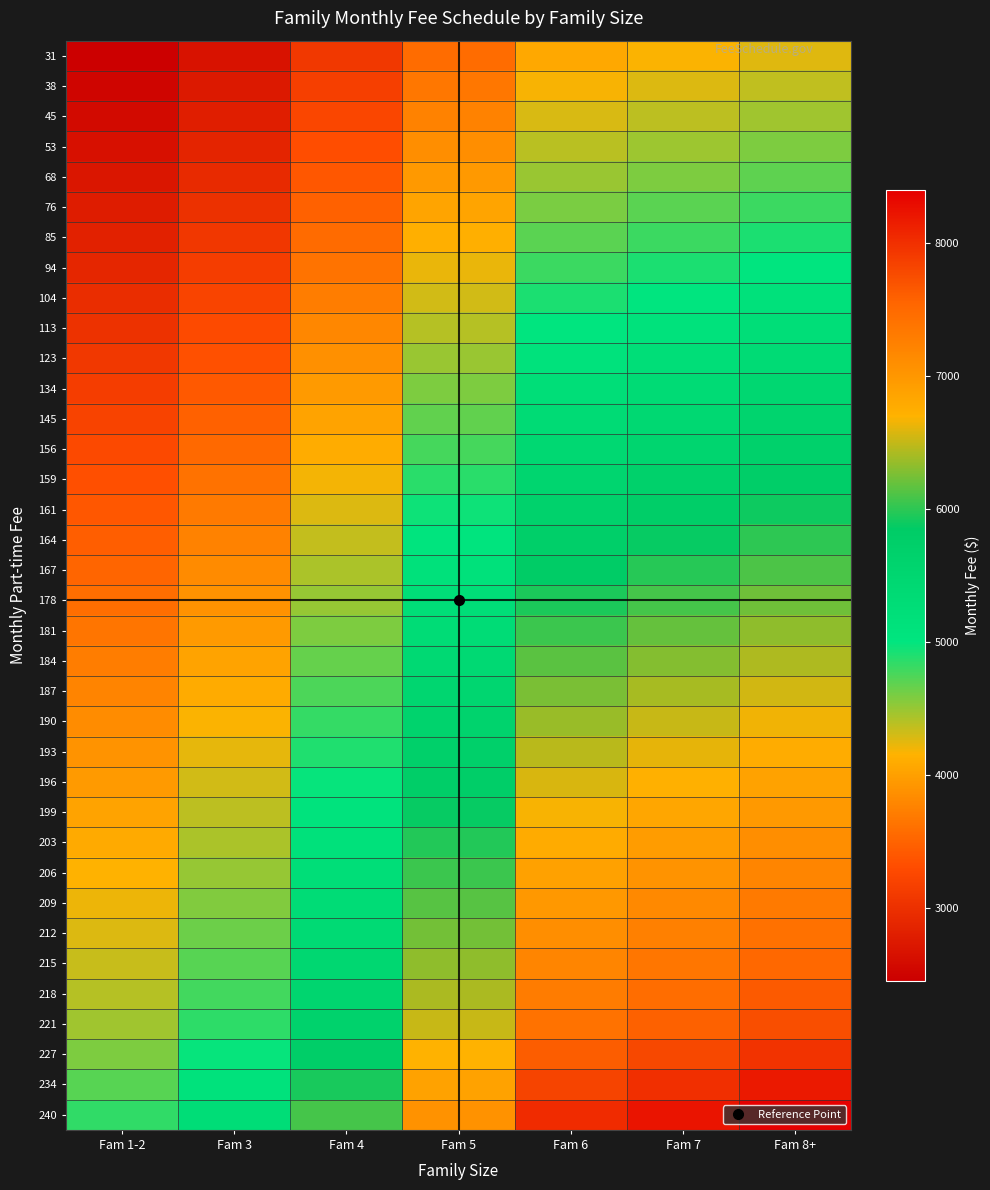

At how many categories does at least one series exceed 4984?

6